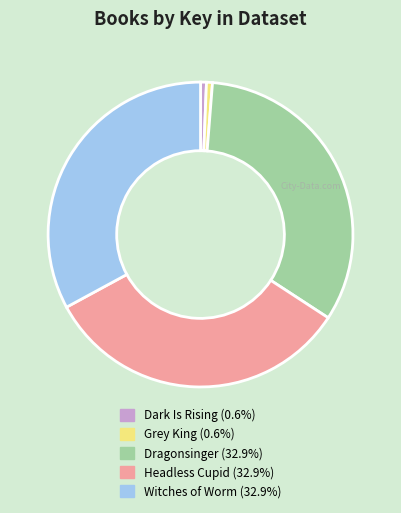

Approximately how many times larger is the value at Dark Is Rising compared to Grey King?

1.0